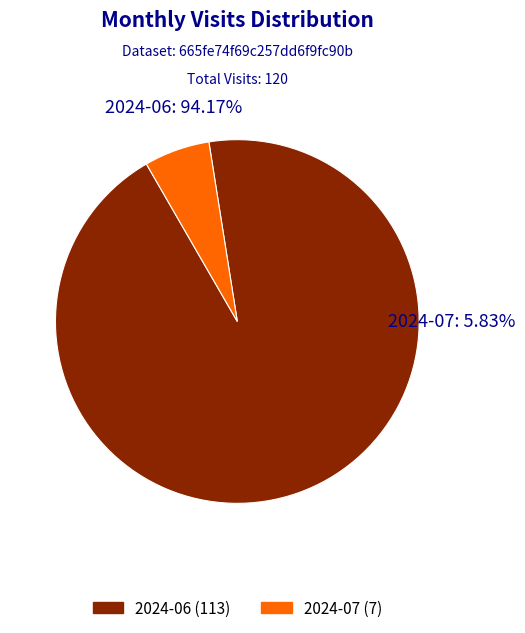

To the nearest percent, what percentage of the pie is 2024-07?

6%